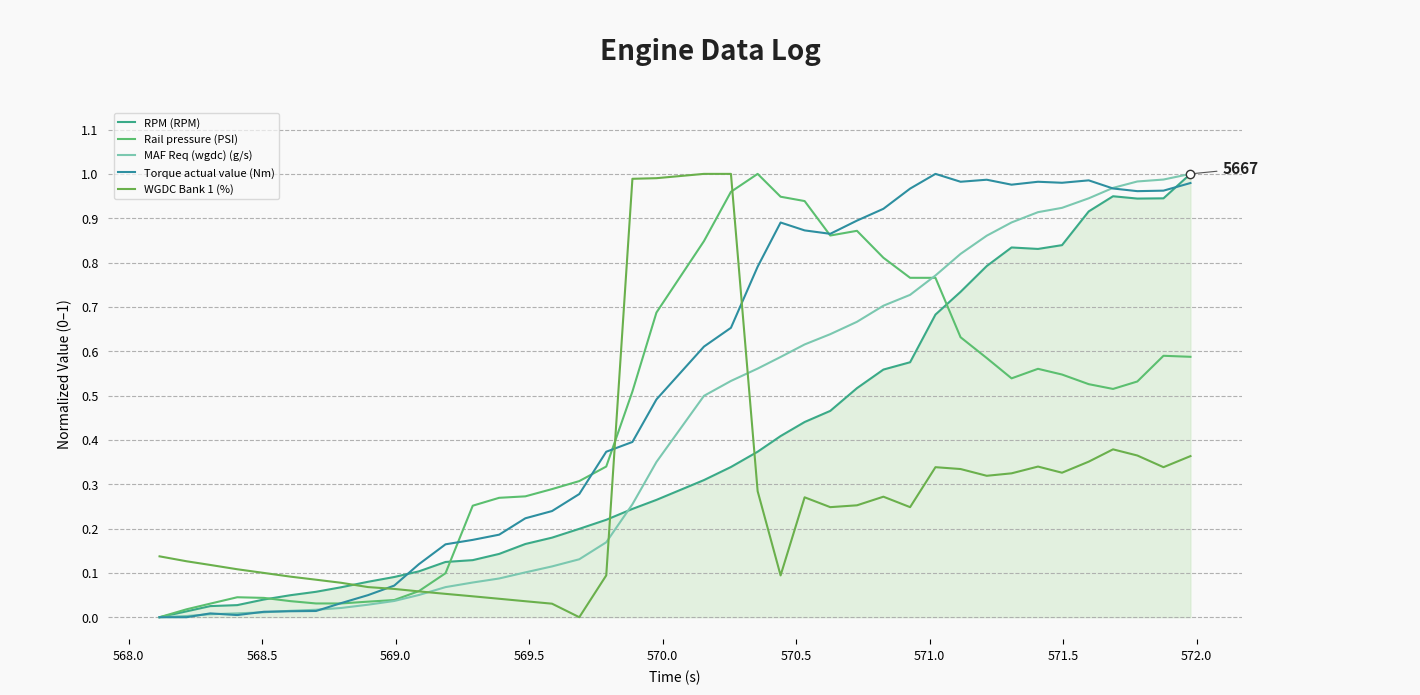

True or false: MAF Req (wgdc) (g/s) and RPM (RPM) cross at least once.

True